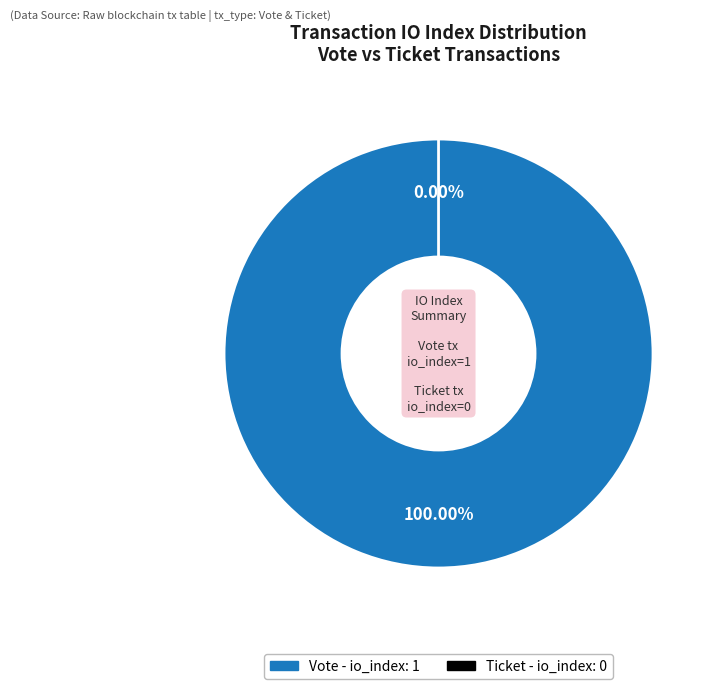

Is Ticket (io_index=0) the majority of the pie?

No